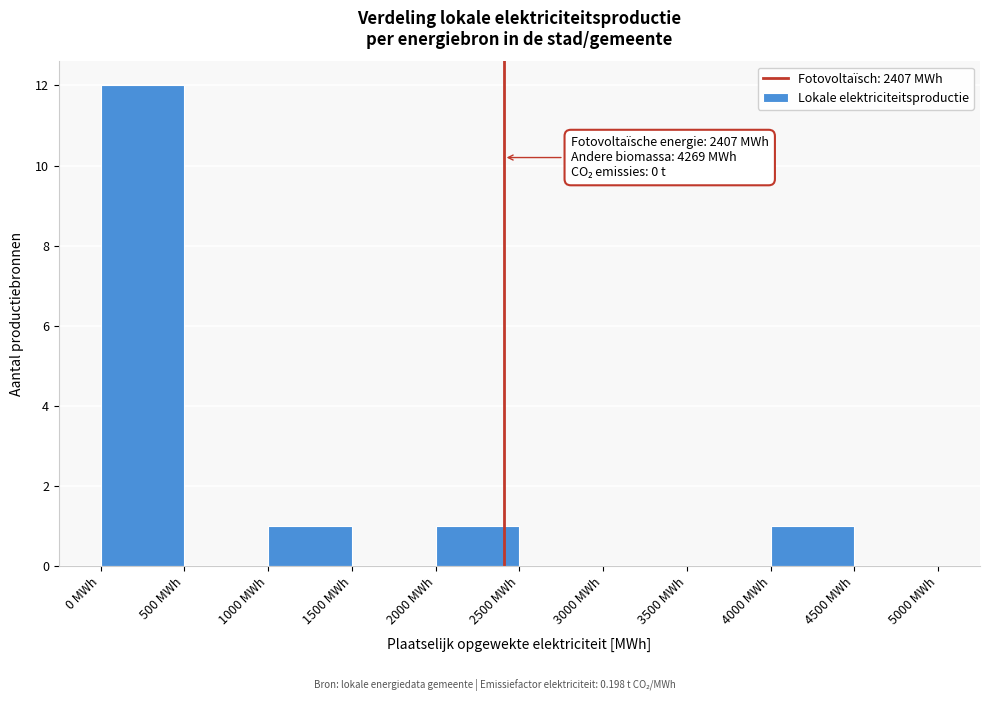

Which range on the x-axis has the tallest bar?

0 to 500